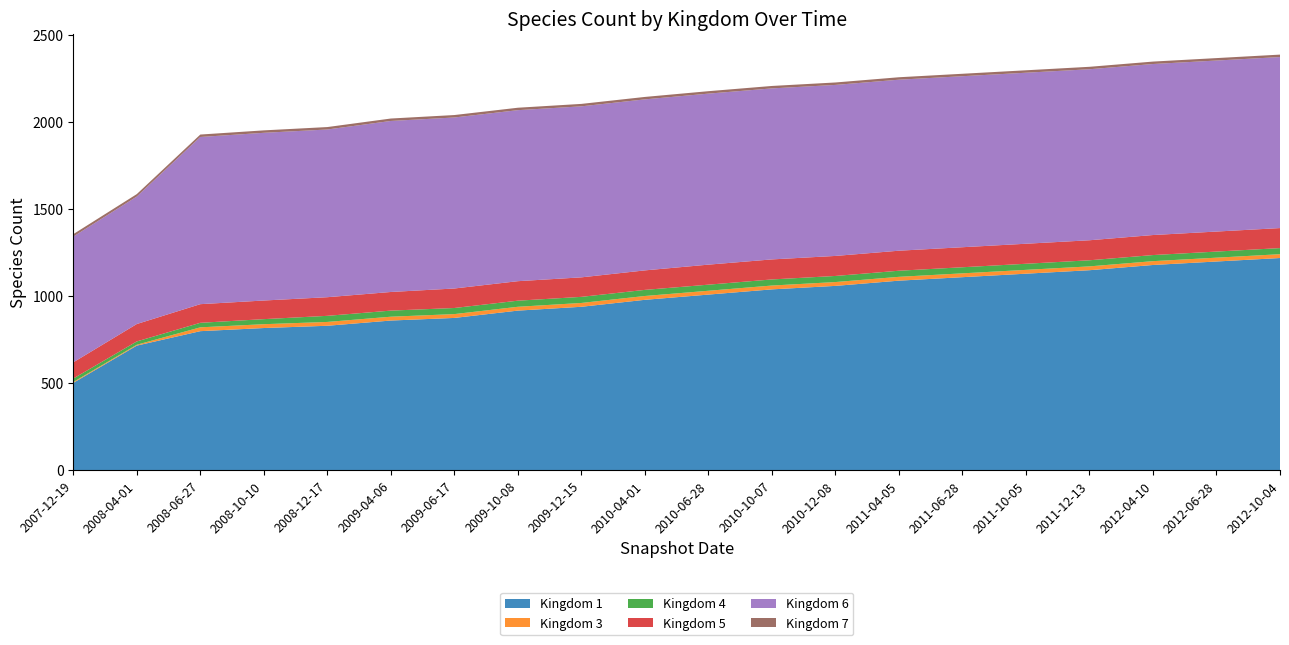

Reading left to right, transcribe all the data shown in this chart.

Kingdom 1: 2007-12-19=503	2008-04-01=717	2008-06-27=800	2008-10-10=818	2008-12-17=831	2009-04-06=861	2009-06-17=876	2009-10-08=918	2009-12-15=940	2010-04-01=980	2010-06-28=1010	2010-10-07=1040	2010-12-08=1060	2011-04-05=1090	2011-06-28=1110	2011-10-05=1130	2011-12-13=1150	2012-04-10=1180	2012-06-28=1200	2012-10-04=1220
Kingdom 3: 2007-12-19=5	2008-04-01=5	2008-06-27=22	2008-10-10=22	2008-12-17=22	2009-04-06=22	2009-06-17=22	2009-10-08=22	2009-12-15=22	2010-04-01=22	2010-06-28=22	2010-10-07=22	2010-12-08=22	2011-04-05=22	2011-06-28=22	2011-10-05=22	2011-12-13=22	2012-04-10=22	2012-06-28=22	2012-10-04=22
Kingdom 4: 2007-12-19=20	2008-04-01=19	2008-06-27=26	2008-10-10=29	2008-12-17=35	2009-04-06=35	2009-06-17=35	2009-10-08=35	2009-12-15=35	2010-04-01=35	2010-06-28=35	2010-10-07=35	2010-12-08=35	2011-04-05=35	2011-06-28=35	2011-10-05=35	2011-12-13=35	2012-04-10=35	2012-06-28=35	2012-10-04=35
Kingdom 5: 2007-12-19=93	2008-04-01=100	2008-06-27=107	2008-10-10=107	2008-12-17=107	2009-04-06=107	2009-06-17=112	2009-10-08=112	2009-12-15=112	2010-04-01=112	2010-06-28=115	2010-10-07=115	2010-12-08=115	2011-04-05=115	2011-06-28=115	2011-10-05=115	2011-12-13=115	2012-04-10=115	2012-06-28=115	2012-10-04=115
Kingdom 6: 2007-12-19=722	2008-04-01=732	2008-06-27=960	2008-10-10=963	2008-12-17=963	2009-04-06=982	2009-06-17=982	2009-10-08=982	2009-12-15=982	2010-04-01=982	2010-06-28=982	2010-10-07=982	2010-12-08=982	2011-04-05=982	2011-06-28=982	2011-10-05=982	2011-12-13=982	2012-04-10=982	2012-06-28=982	2012-10-04=982
Kingdom 7: 2007-12-19=14	2008-04-01=14	2008-06-27=14	2008-10-10=14	2008-12-17=14	2009-04-06=14	2009-06-17=14	2009-10-08=14	2009-12-15=14	2010-04-01=14	2010-06-28=14	2010-10-07=14	2010-12-08=14	2011-04-05=14	2011-06-28=14	2011-10-05=14	2011-12-13=14	2012-04-10=14	2012-06-28=14	2012-10-04=14